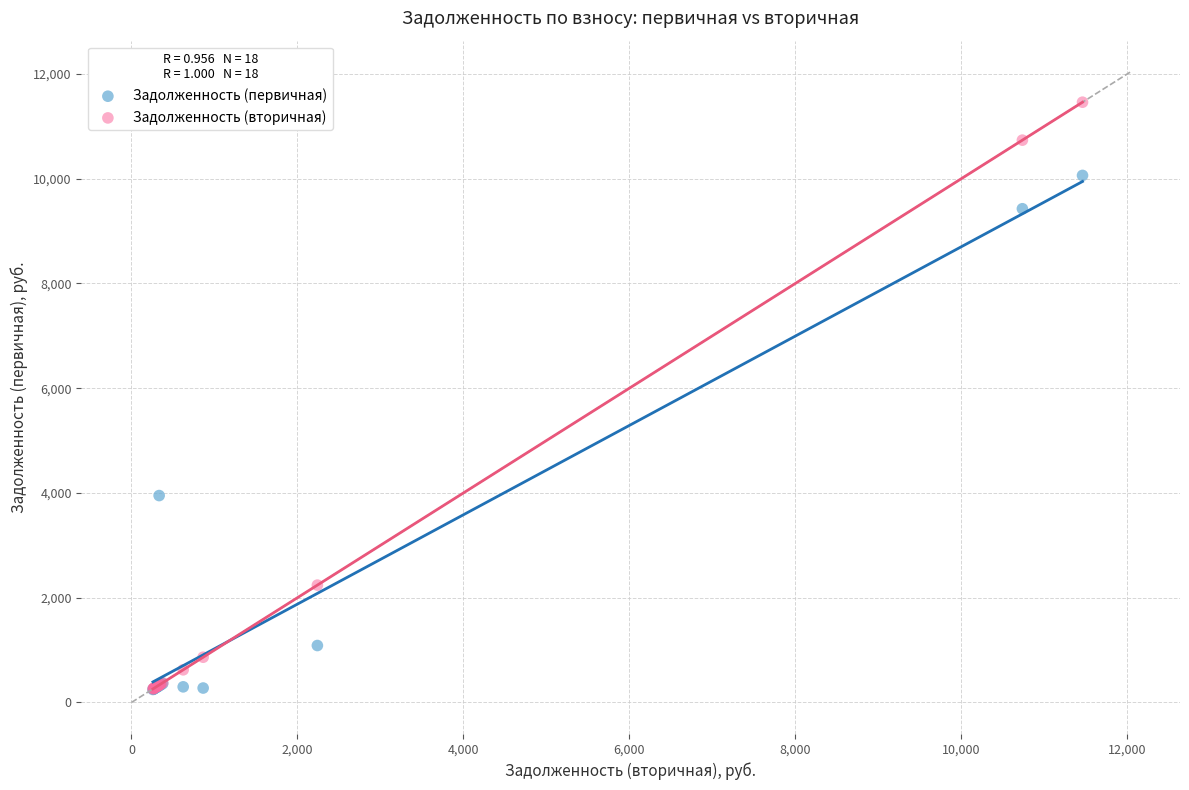

In the Задолженность (вторичная) series, what Y value is closest to 5860?

2240.9